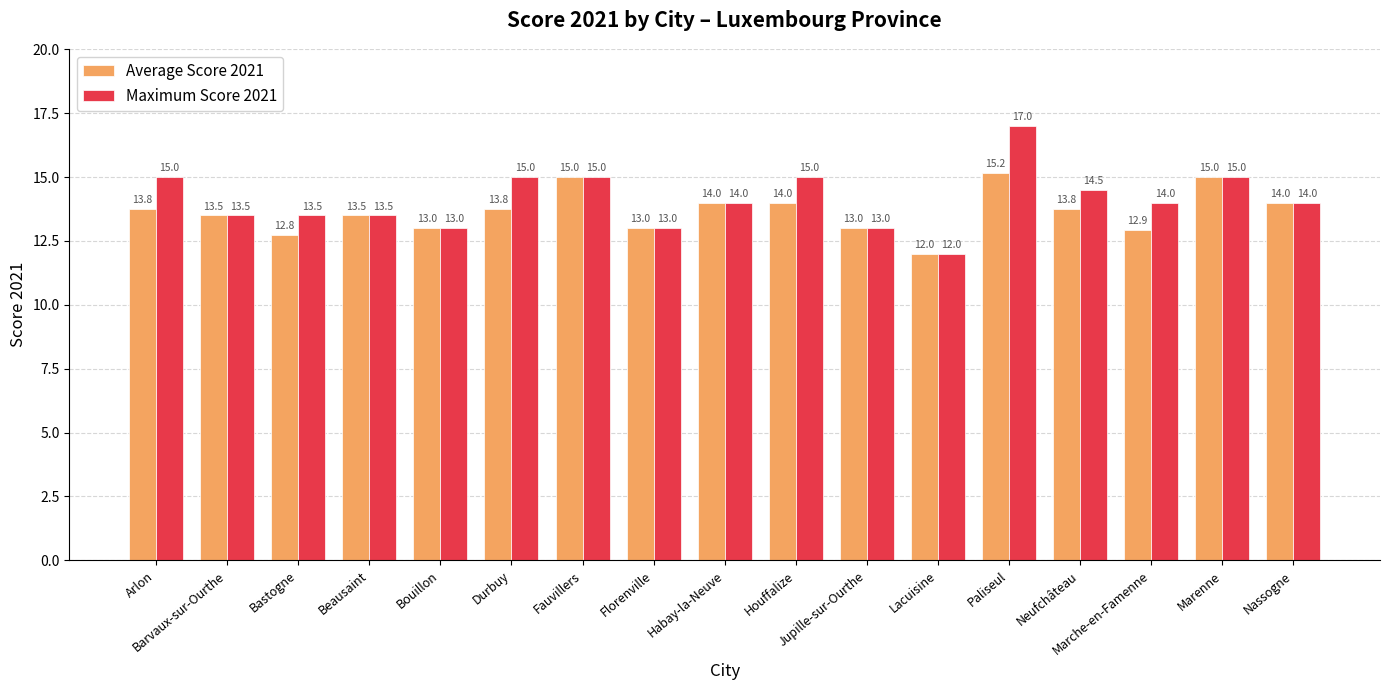

What value does the Average Score 2021 series have at Bastogne?

12.8